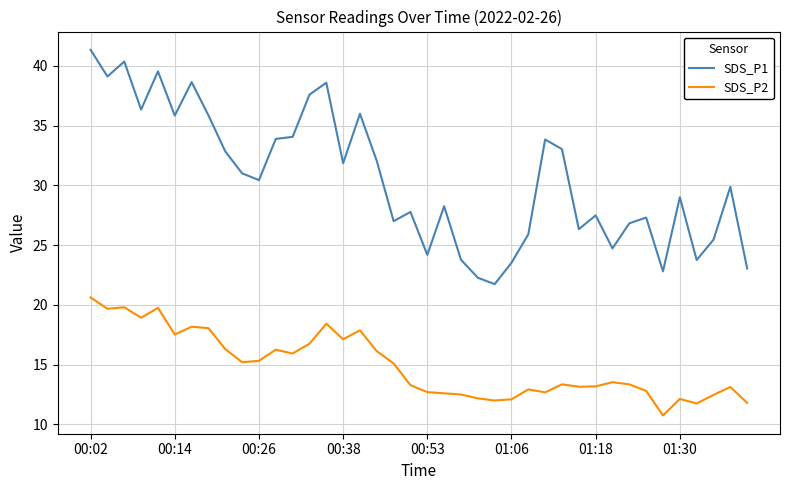

True or false: SDS_P2 and SDS_P1 intersect in this chart.

False